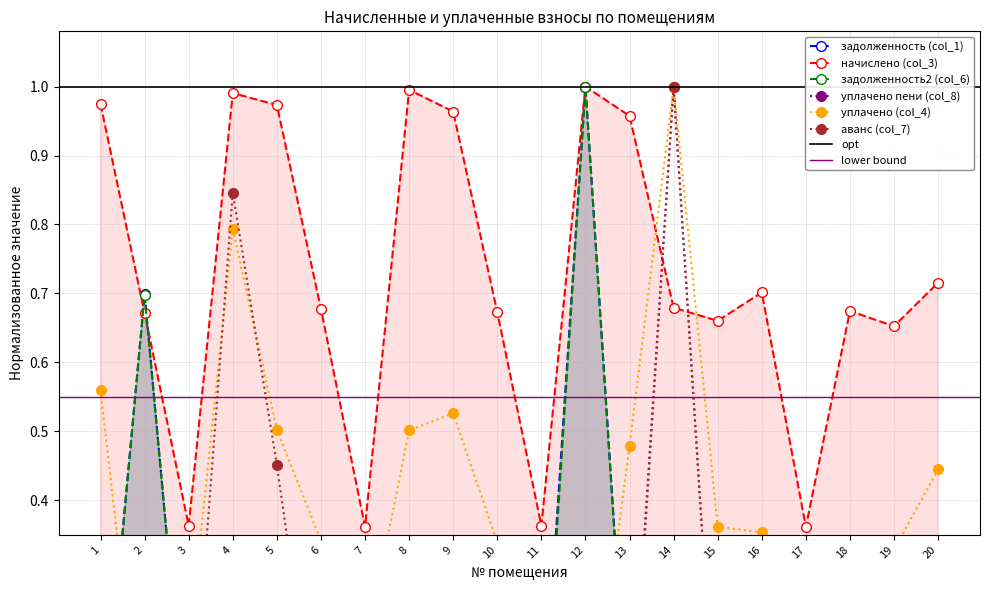

Which series has the largest range (max minus min)?

задолженность (col_1)